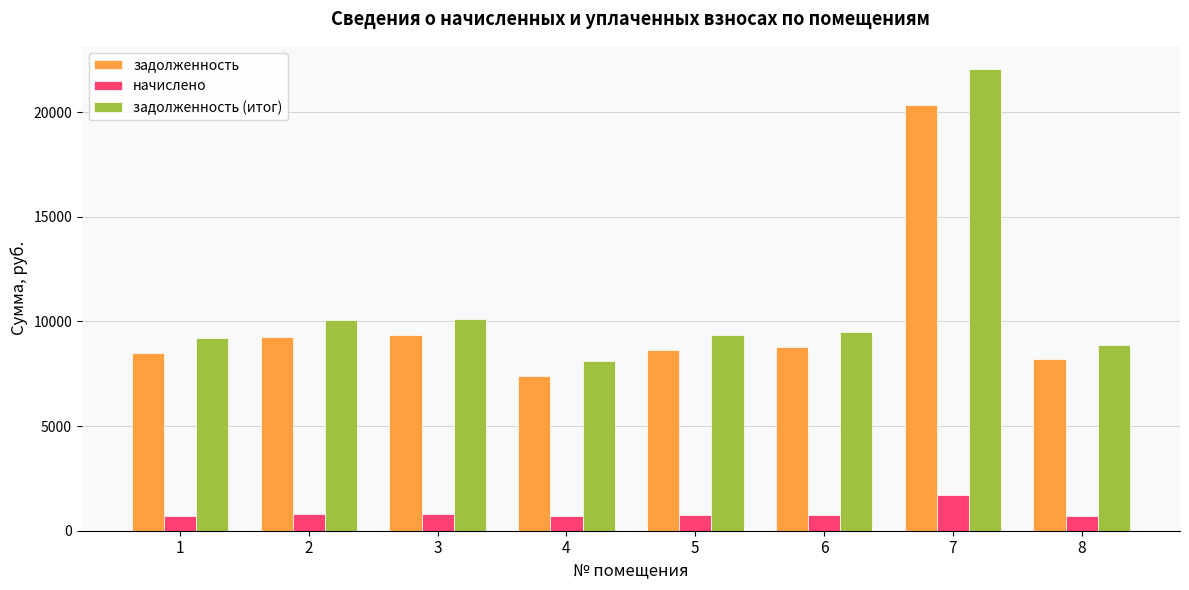

How many distinct data groups are displayed?

3